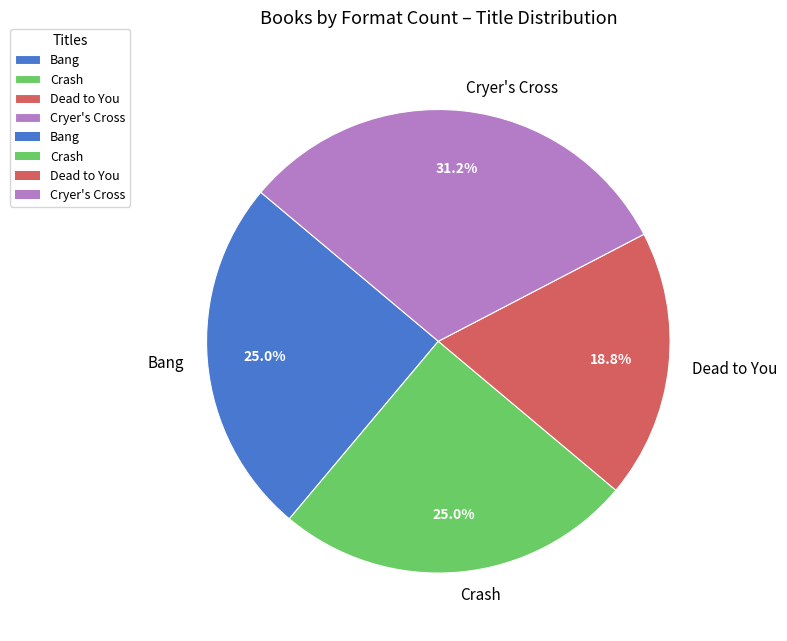

Do Bang and Cryer's Cross together represent more than half of the pie?

Yes